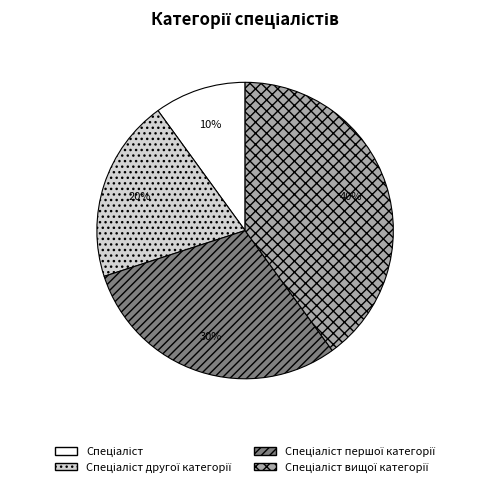

To the nearest percent, what is the difference between the largest and smallest slice percentages?

30%